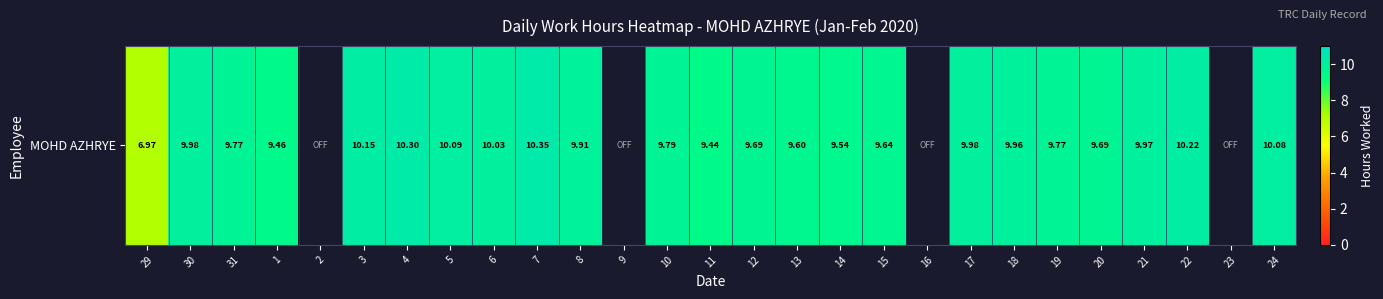

Reading left to right, extract all data points from this chart.

29=7.0	30=10.0	31=9.8	1=9.5	2=0.0	3=10.2	4=10.3	5=10.1	6=10.0	7=10.3	8=9.9	9=0.0	10=9.8	11=9.4	12=9.7	13=9.6	14=9.5	15=9.6	16=0.0	17=10.0	18=10.0	19=9.8	20=9.7	21=10.0	22=10.2	23=0.0	24=10.1